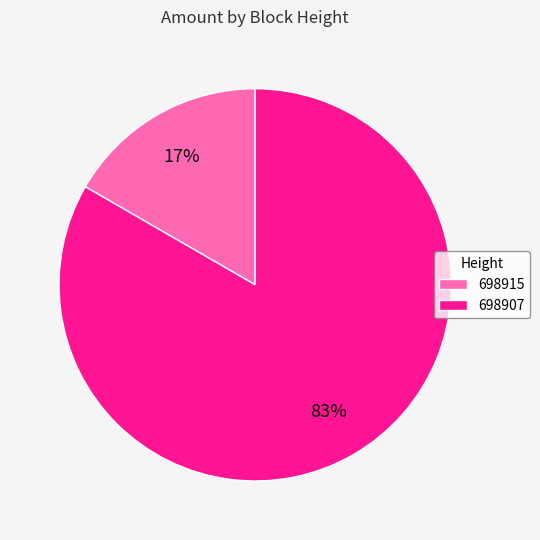

Between 698915 and 698907, which is larger?

698907